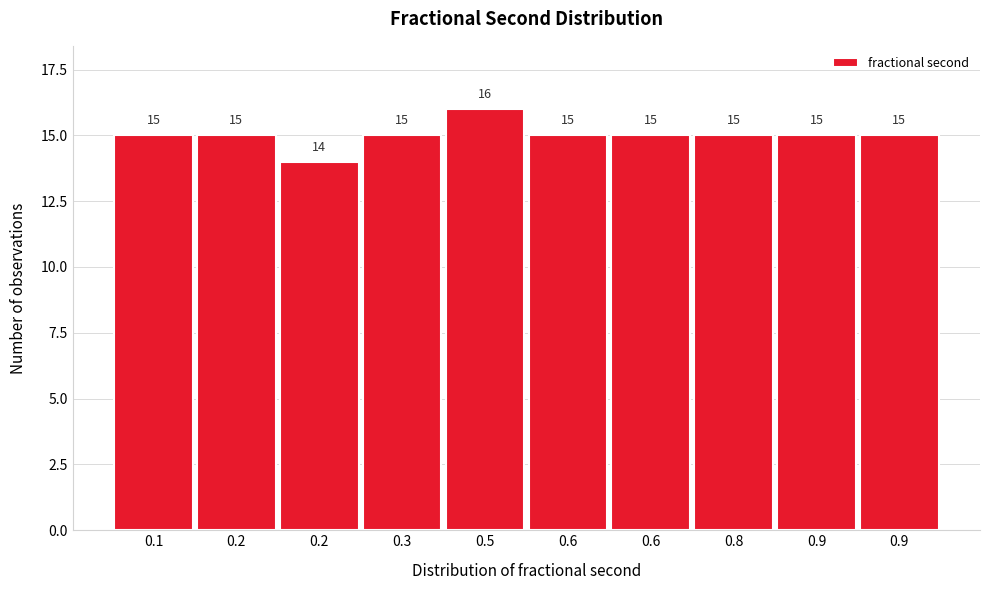

How many categories are shown in the chart?

10